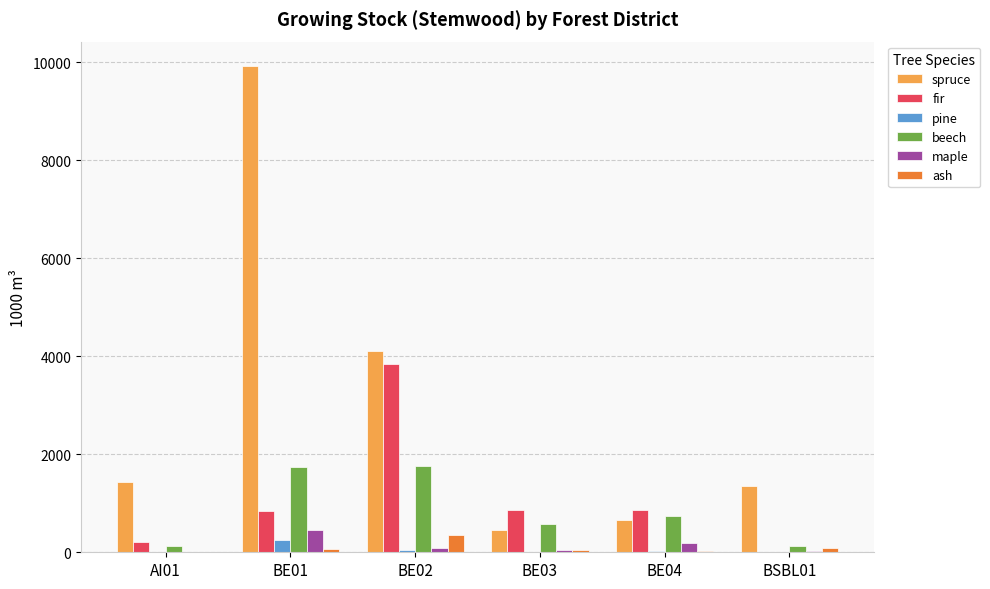

Between BE02 and BE03, which series saw the biggest shift?

spruce